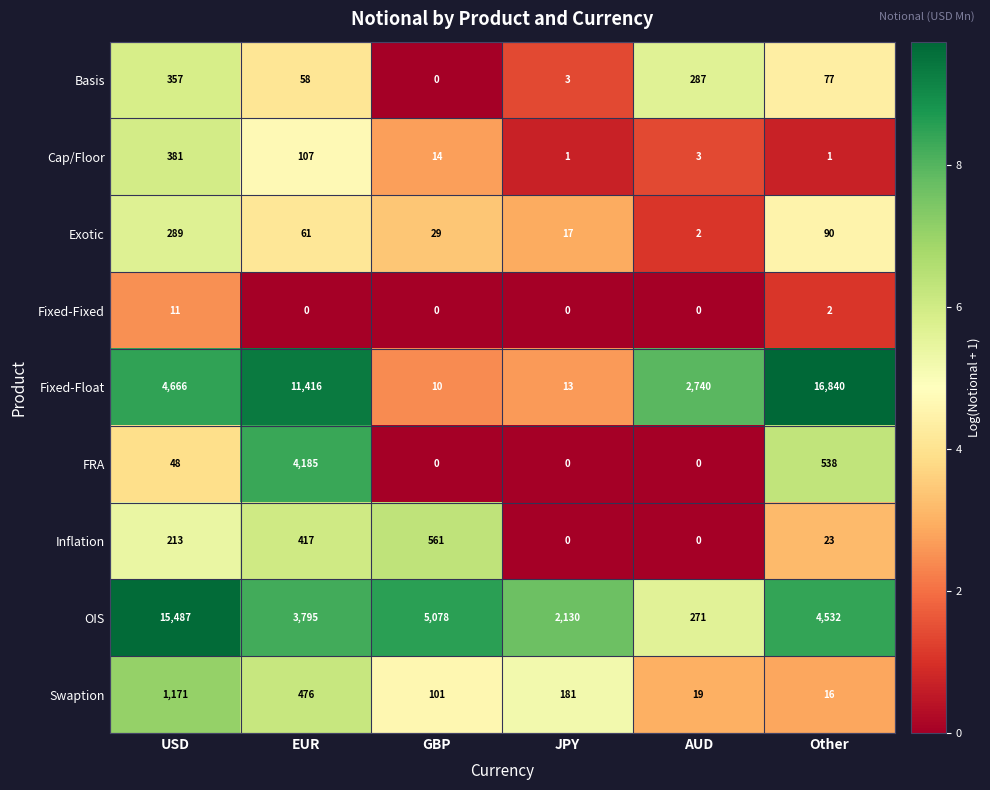

Count the number of categories in the chart.

6